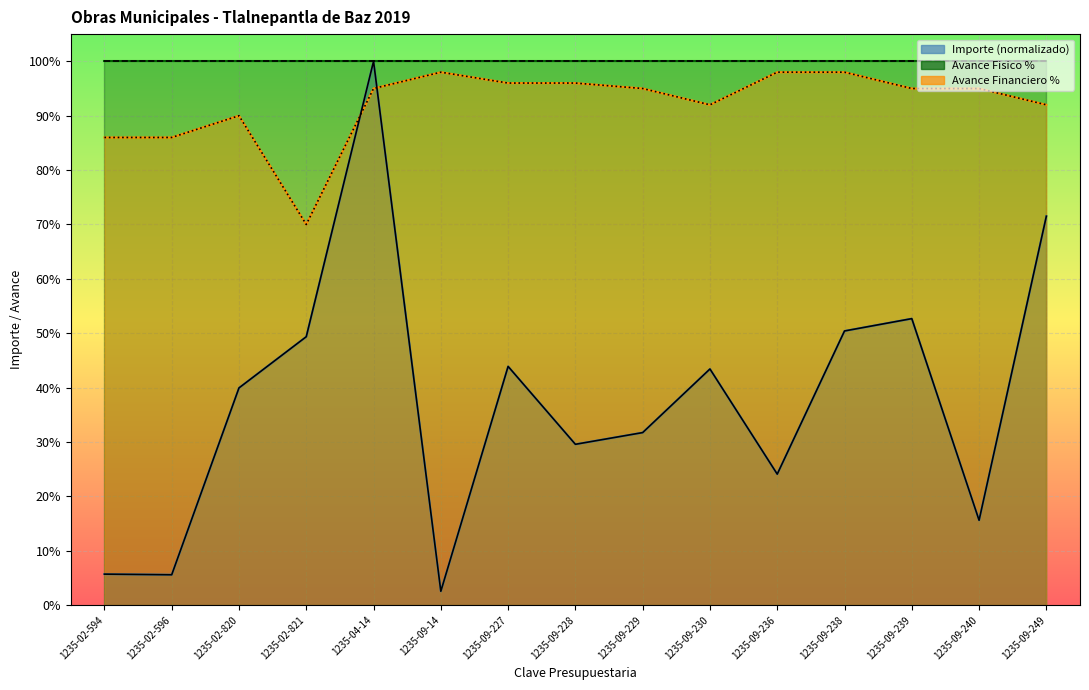

What is the sum of the Avance Financiero % values at 1235-09-240 and 1235-09-227?

1.9